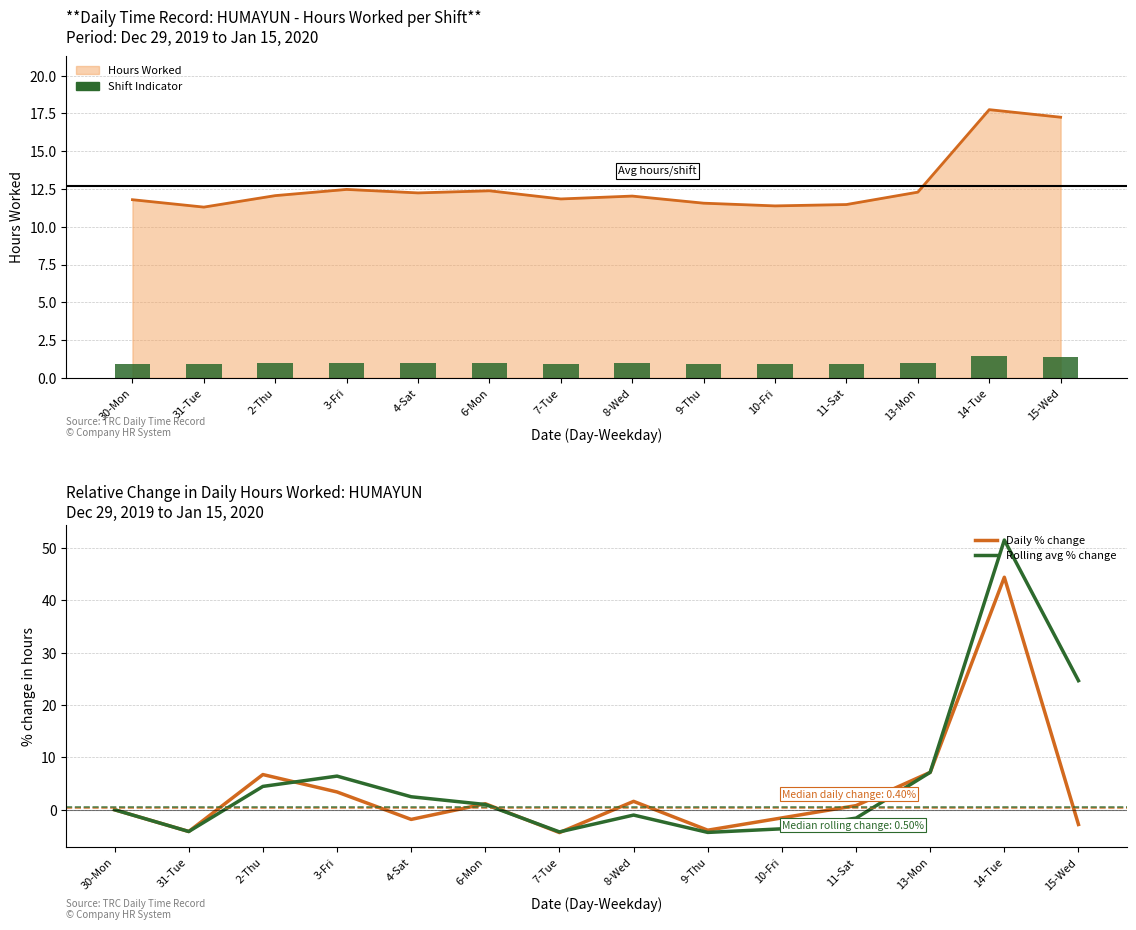

What is the difference between the second highest and second lowest values in the Daily % change series?

11.3